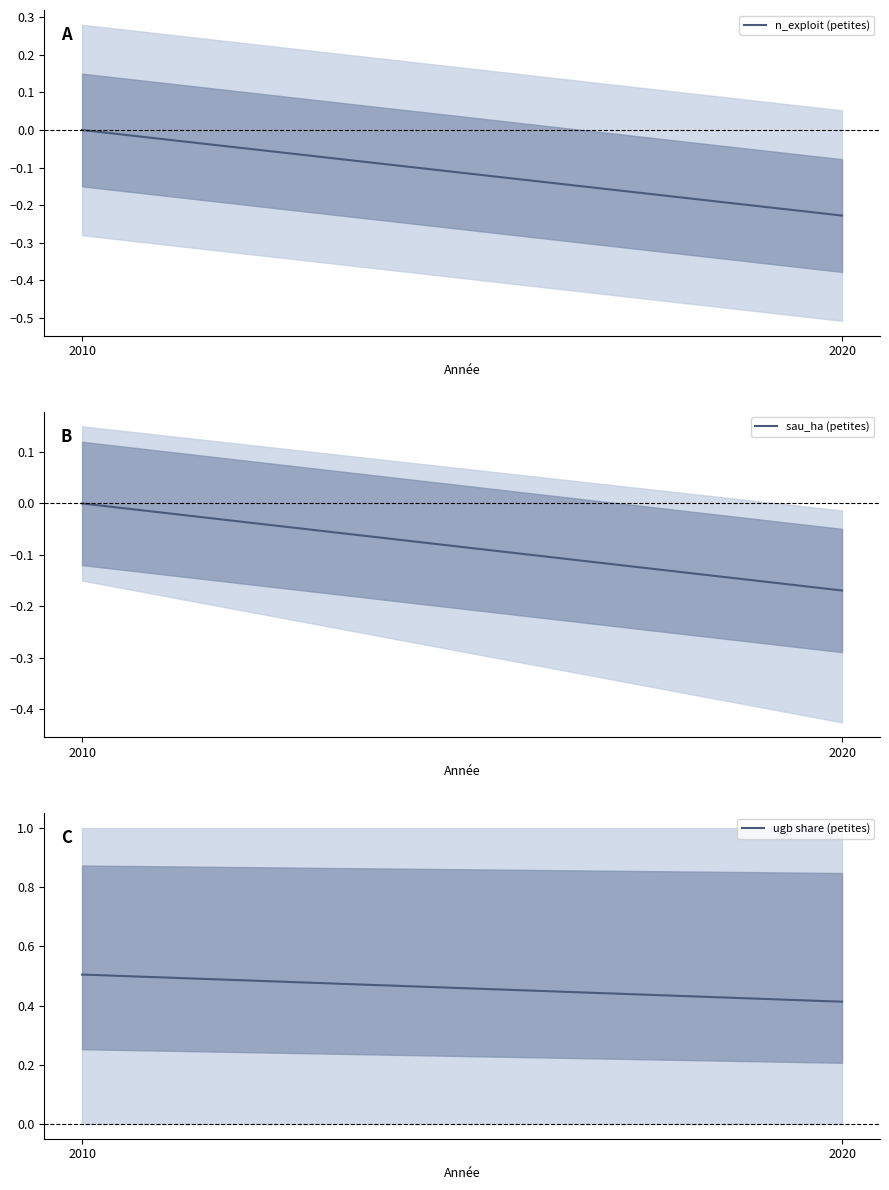

Reading left to right, extract all data points from this chart.

n_exploit (petites): 0.0	-0.2
sau_ha (petites): 0.0	-0.2
ugb share (petites): 0.5	0.4